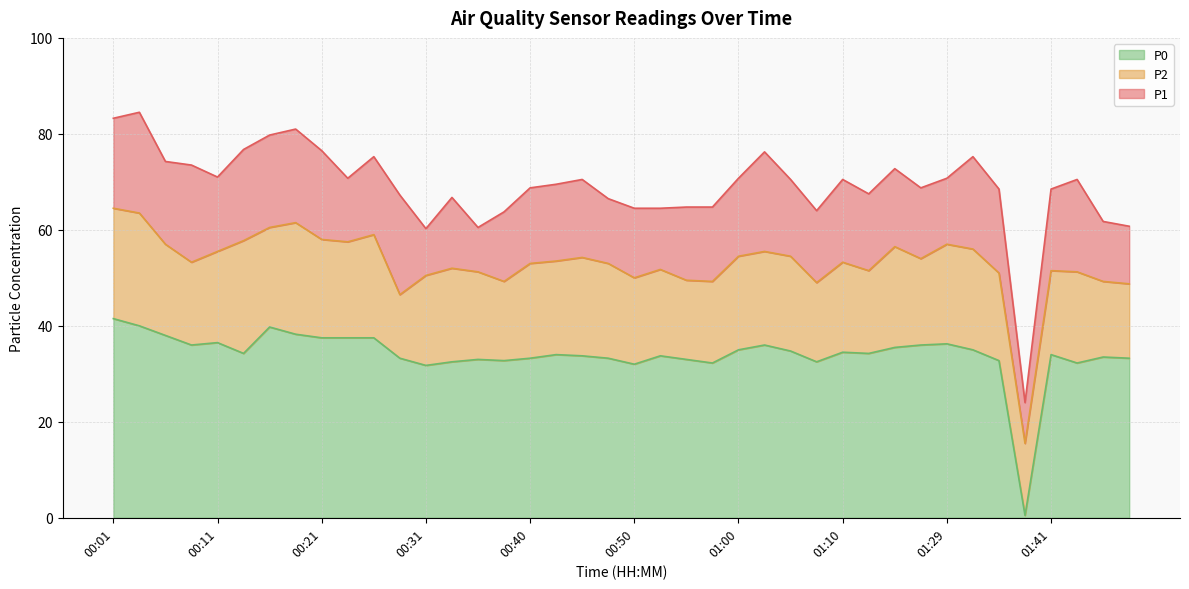

True or false: P1 and P2 intersect in this chart.

False